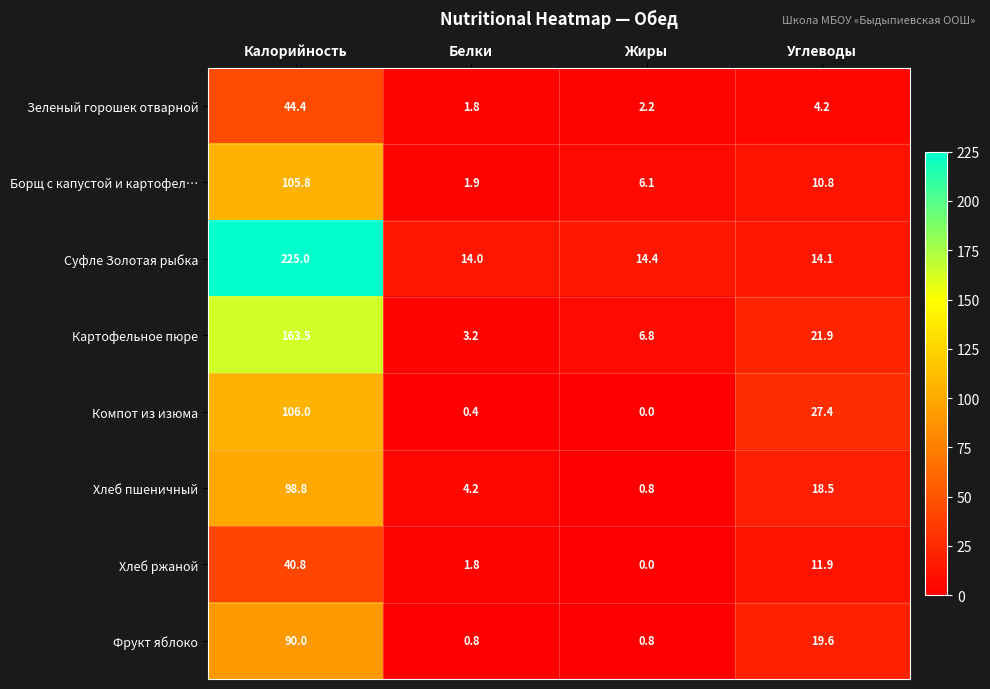

What is the total value across all series at Белки?

28.1